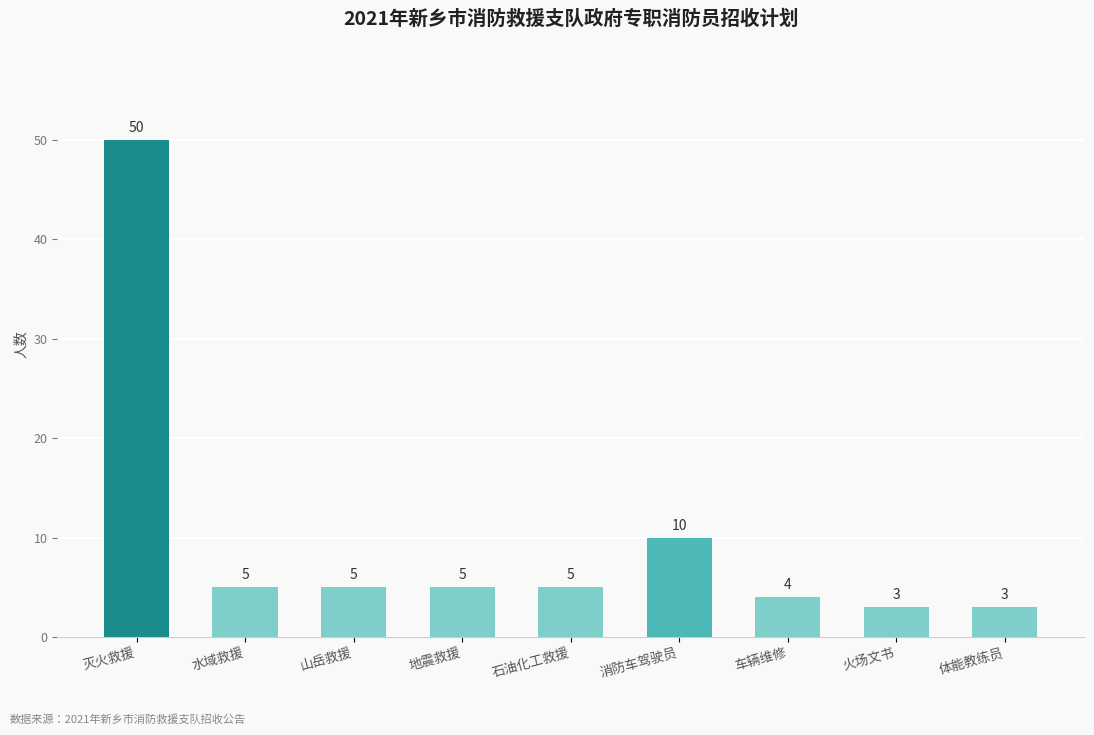

Reading left to right, what are all the values shown in this chart?

灭火救援=50	水域救援=5	山岳救援=5	地震救援=5	石油化工救援=5	消防车驾驶员=10	车辆维修=4	火场文书=3	体能教练员=3